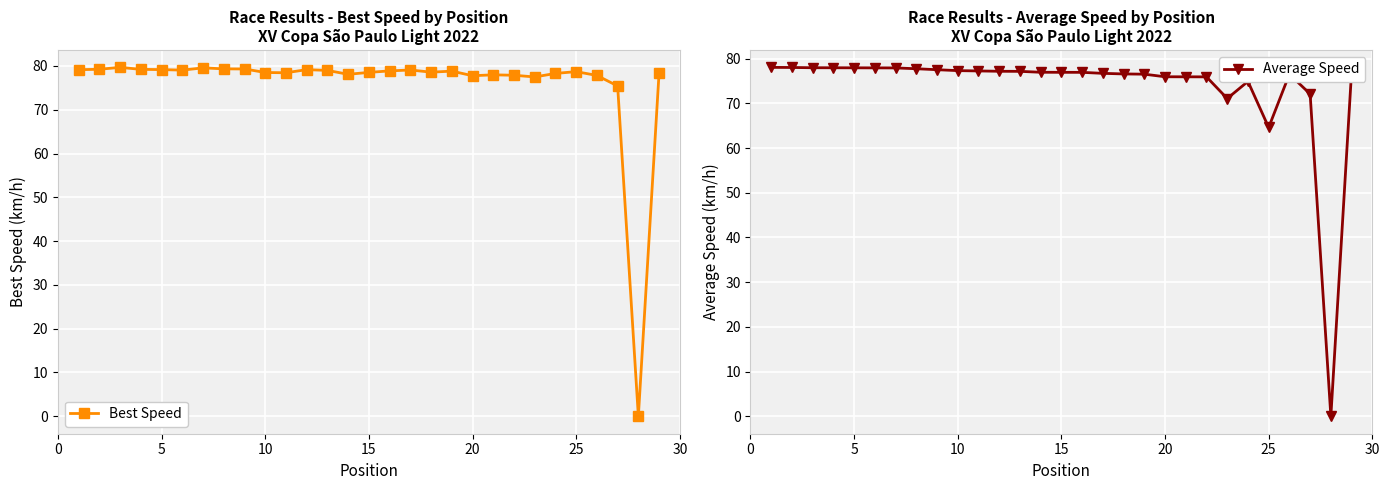

How many categories are shown in the chart?

29